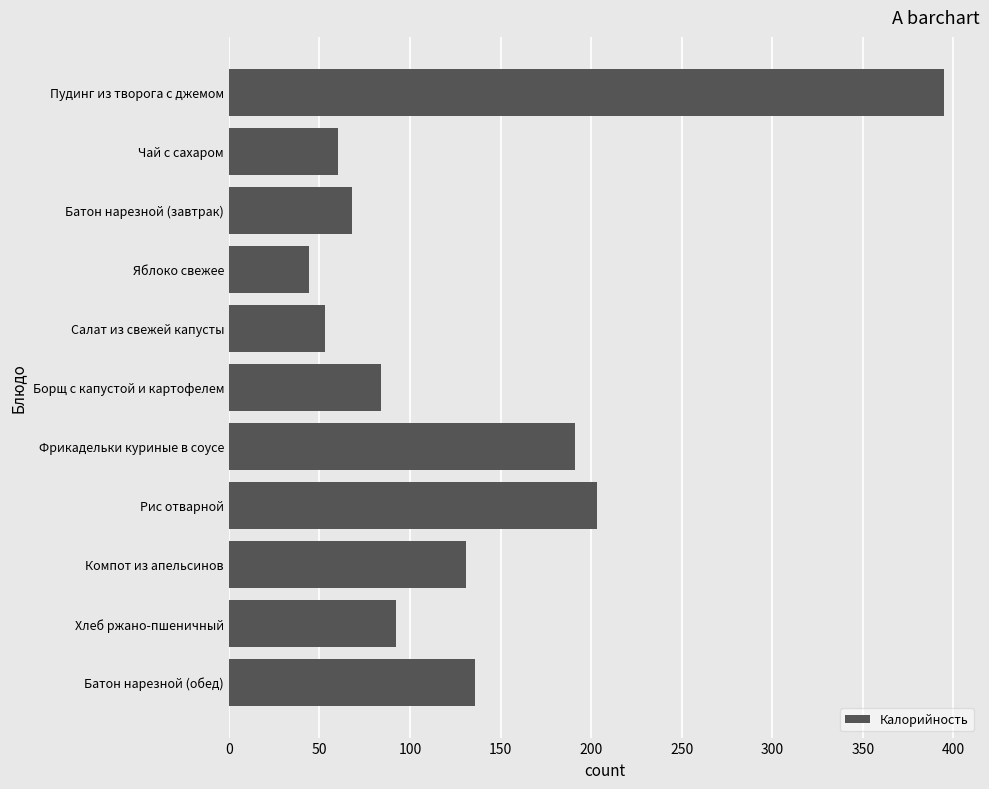

What is the label of the 8th bar from the bottom?

Яблоко свежее